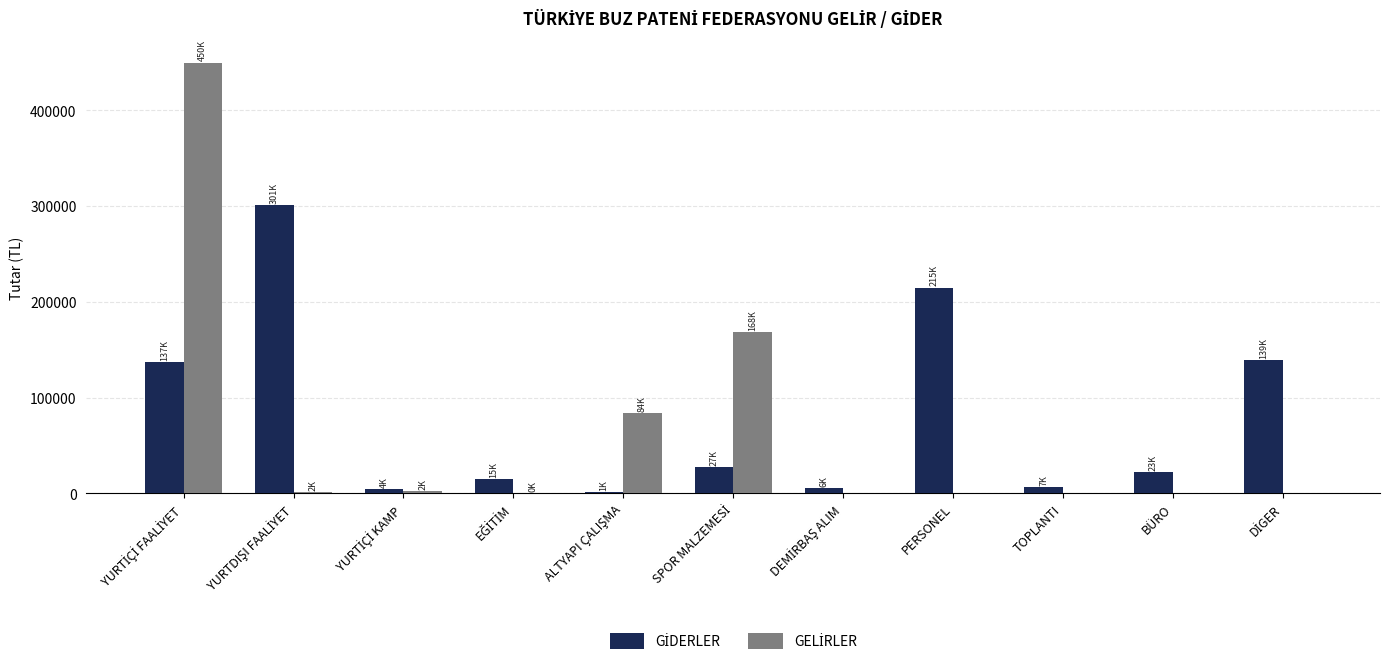

What is the total value across all series at PERSONEL?

214967.5